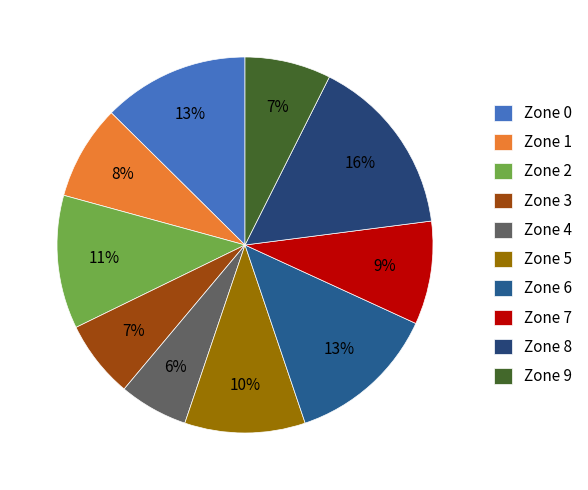

True or false: Zone 5 accounts for 24% of the total.

False